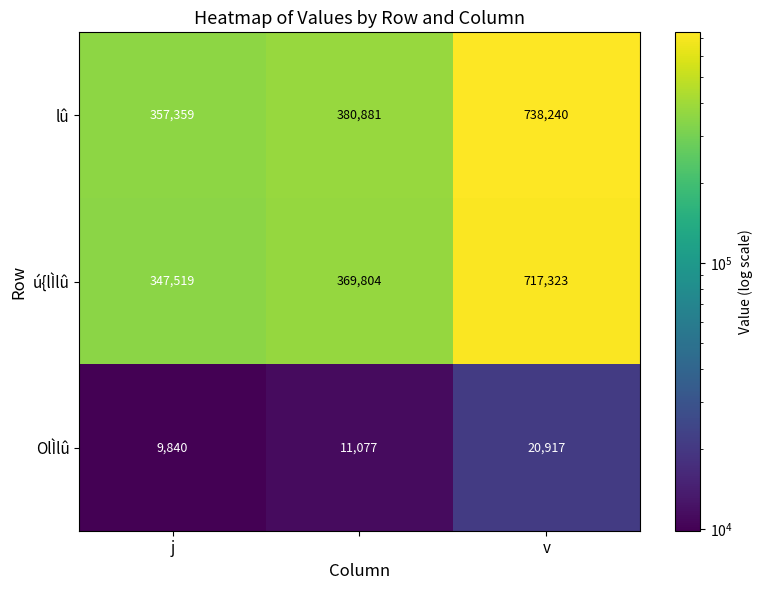

How many series are shown in this chart?

3